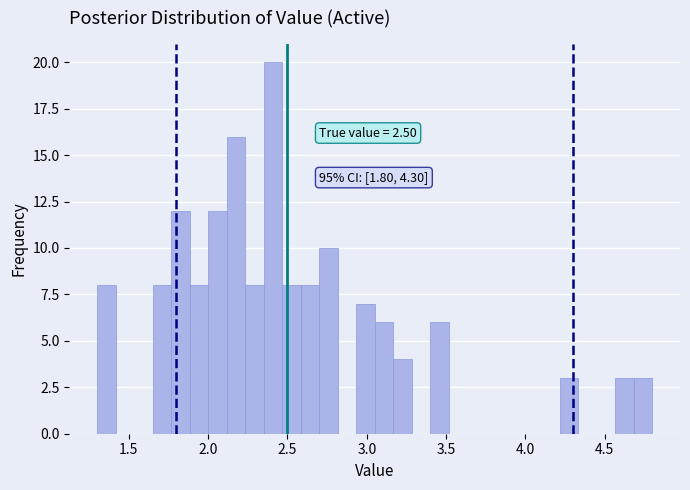

Read against the x-axis, roughly where is the centre of the tallest bar?

2.40